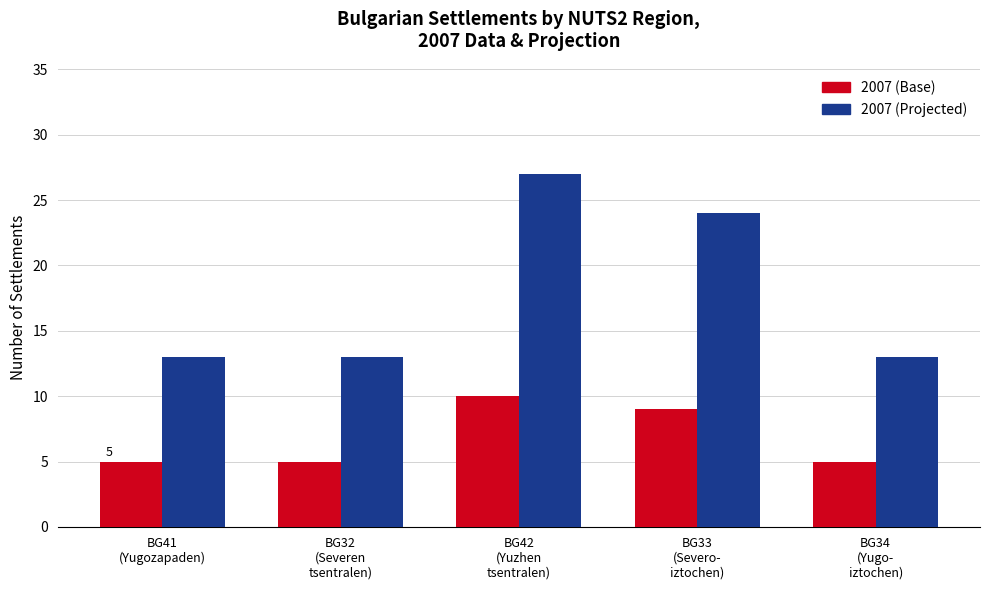

What is the lowest value of the 2007 (Projected) series?

13